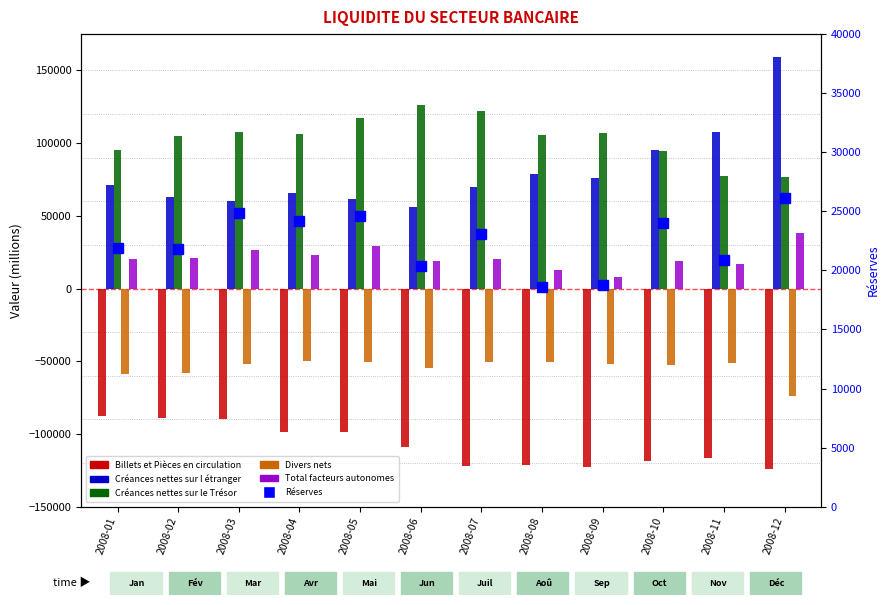

Reading left to right, what are all the values shown in this chart?

Billets et Pièces en circulation: 2008-01=-87847.1	2008-02=-88984.4	2008-03=-89739.6	2008-04=-98410.2	2008-05=-98766.6	2008-06=-109147.9	2008-07=-121800.8	2008-08=-121398.7	2008-09=-123002.6	2008-10=-118622.6	2008-11=-116373.1	2008-12=-124230.9
Créances nettes sur l étranger: 2008-01=71000.1	2008-02=62812.3	2008-03=60403.5	2008-04=65629.4	2008-05=61488.0	2008-06=56309.5	2008-07=70144.2	2008-08=79117.5	2008-09=75833.3	2008-10=95303.6	2008-11=107336.4	2008-12=159092.2
Créances nettes sur le Trésor: 2008-01=95478.1	2008-02=105260.5	2008-03=107776.5	2008-04=106043.3	2008-05=117096.0	2008-06=126345.1	2008-07=122388.5	2008-08=105645.6	2008-09=107112.1	2008-10=94508.8	2008-11=77336.9	2008-12=76990.5
Divers nets: 2008-01=-58567.2	2008-02=-58286.8	2008-03=-51587.4	2008-04=-50048.4	2008-05=-50229.5	2008-06=-54596.8	2008-07=-50684.8	2008-08=-50789.1	2008-09=-51825.2	2008-10=-52549.6	2008-11=-51453.6	2008-12=-73758.9
Total facteurs autonomes: 2008-01=20063.9	2008-02=20801.6	2008-03=26853.0	2008-04=23214.1	2008-05=29587.9	2008-06=18909.9	2008-07=20047.1	2008-08=12575.3	2008-09=8117.6	2008-10=18640.2	2008-11=16846.6	2008-12=38092.9
Réserves: 2008-01=21867.9	2008-02=21801.6	2008-03=24853.0	2008-04=24214.1	2008-05=24587.9	2008-06=20384.8	2008-07=23053.4	2008-08=18575.3	2008-09=18739.7	2008-10=23996.0	2008-11=20855.4	2008-12=26092.9